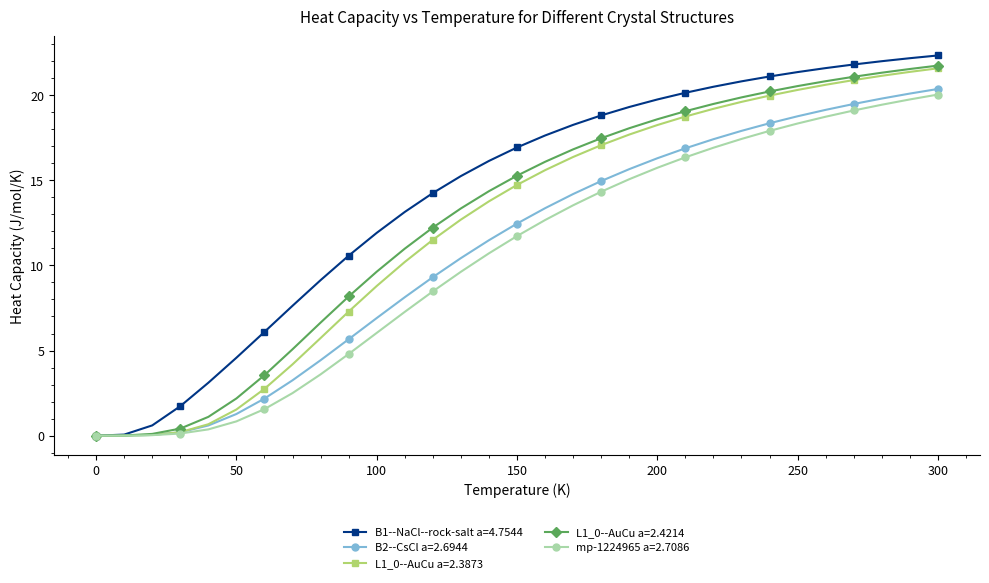

Which series has the largest range (max minus min)?

B1--NaCl--rock-salt a=4.7544